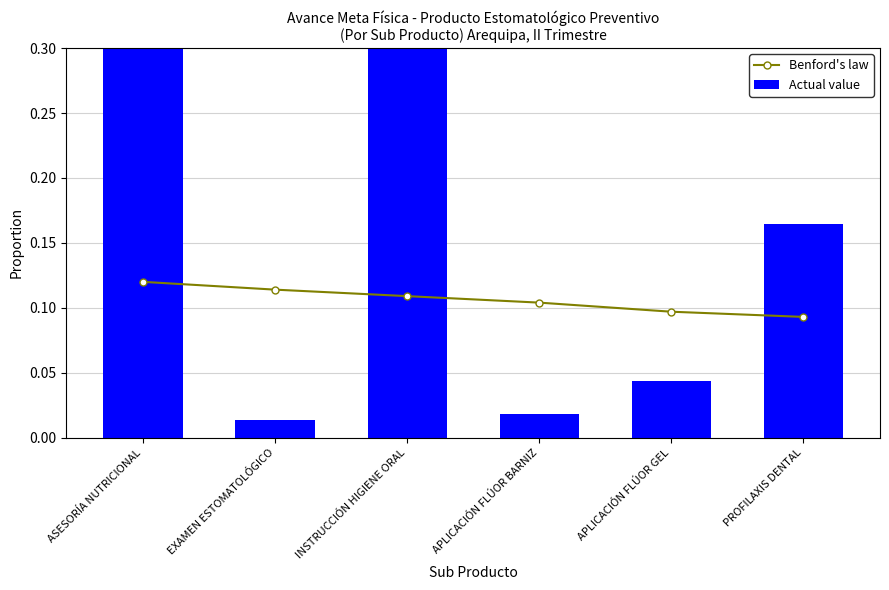

Which category has the highest value in the Actual value series?

ASESORÍA NUTRICIONAL